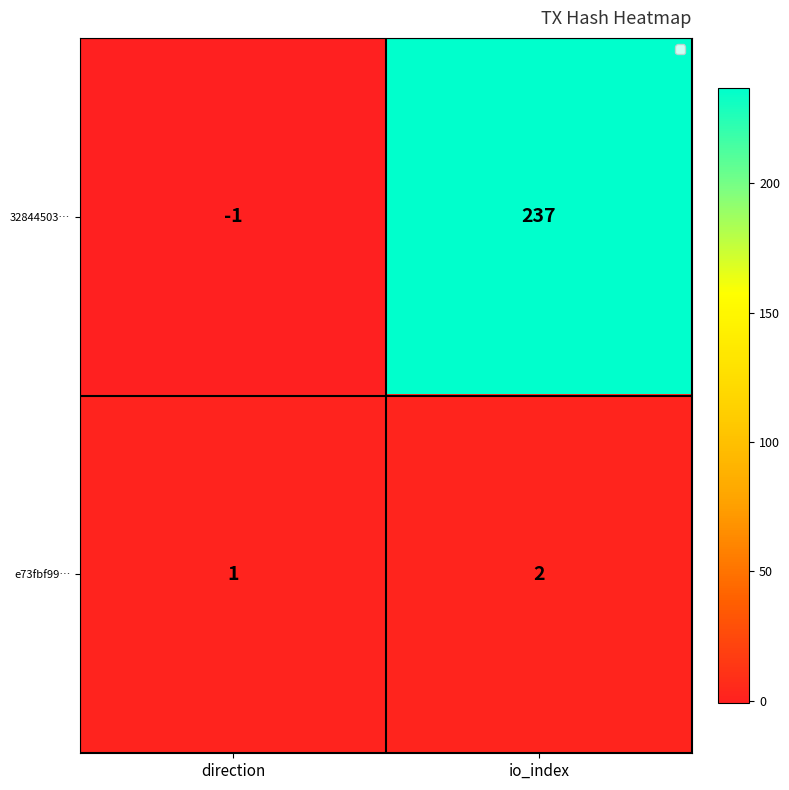

What is the difference between the 32844503… values at direction and io_index?

238